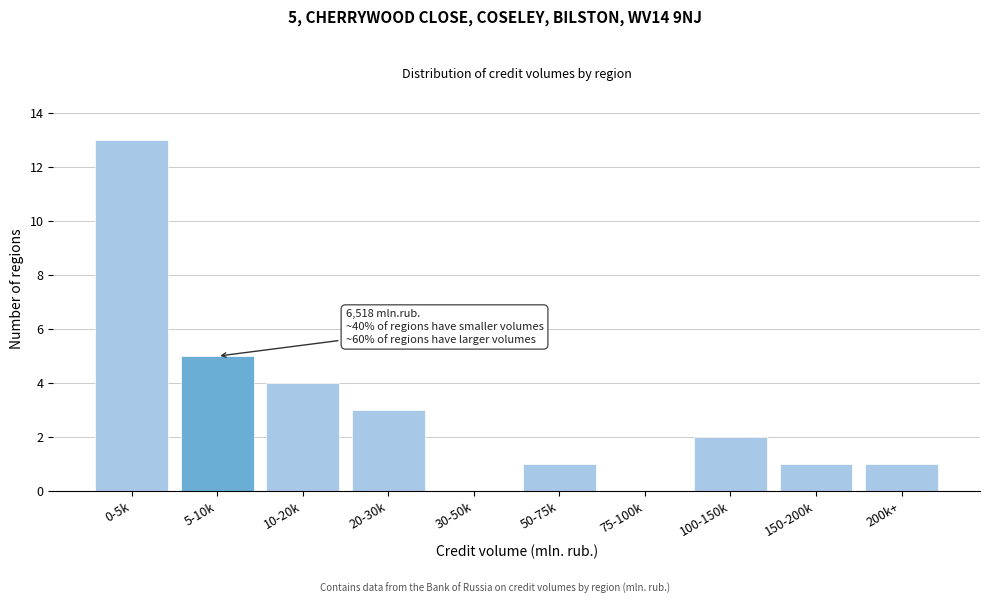

Reading left to right, what are all the values shown in this chart?

0-5k=13	5-10k=5	10-20k=4	20-30k=3	30-50k=0	50-75k=1	75-100k=0	100-150k=2	150-200k=1	200k+=1